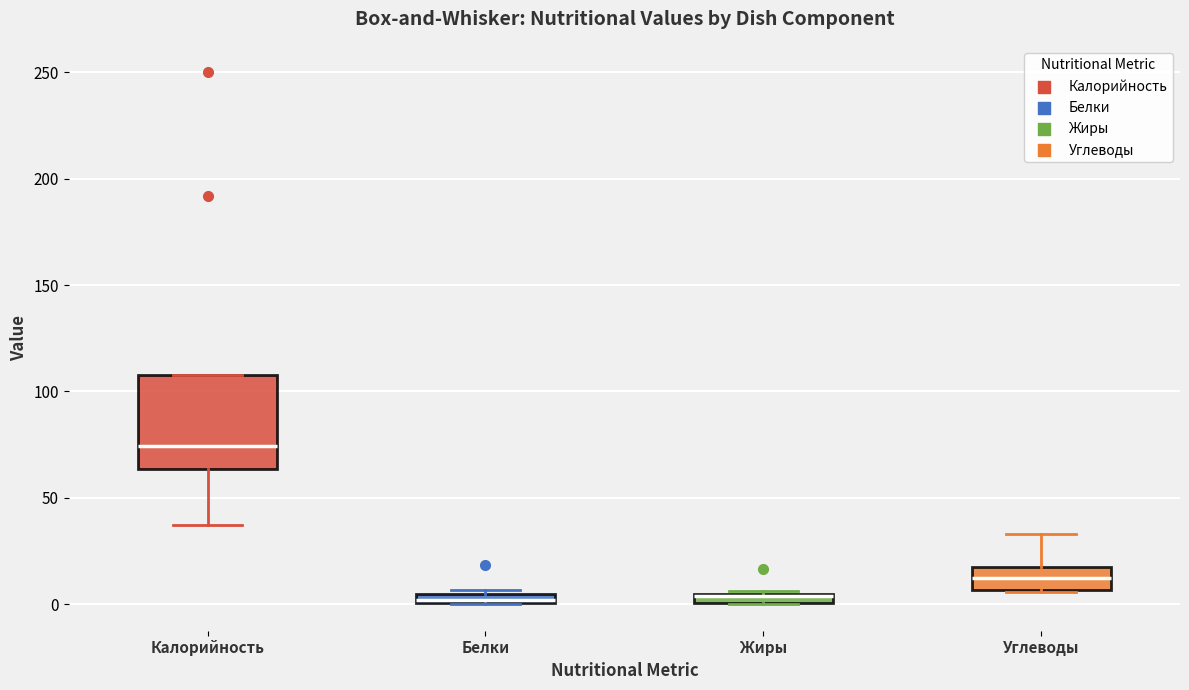

Comparing the boxes themselves (not the whiskers), which one is the tallest?

Калорийность